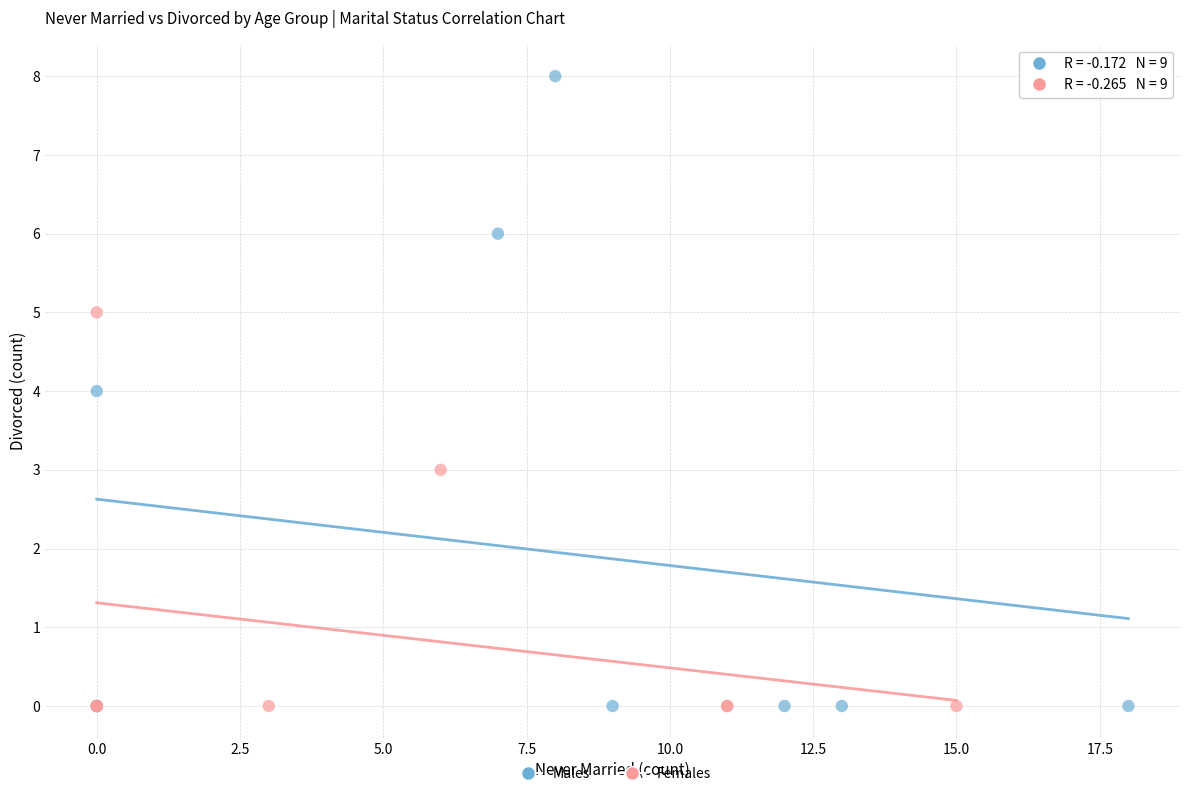

Which series reaches the maximum Y coordinate?

Males